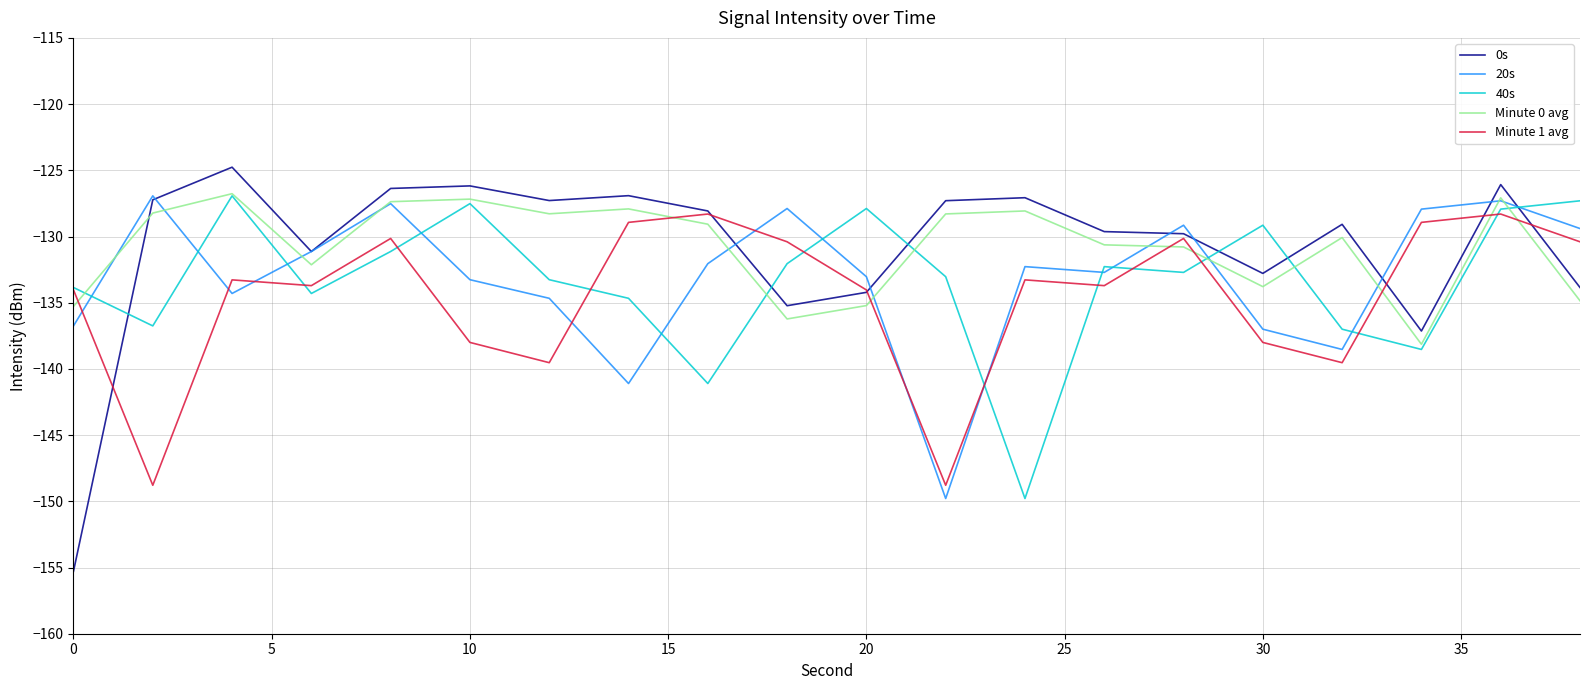

True or false: Minute 1 avg and 40s cross at least once.

True